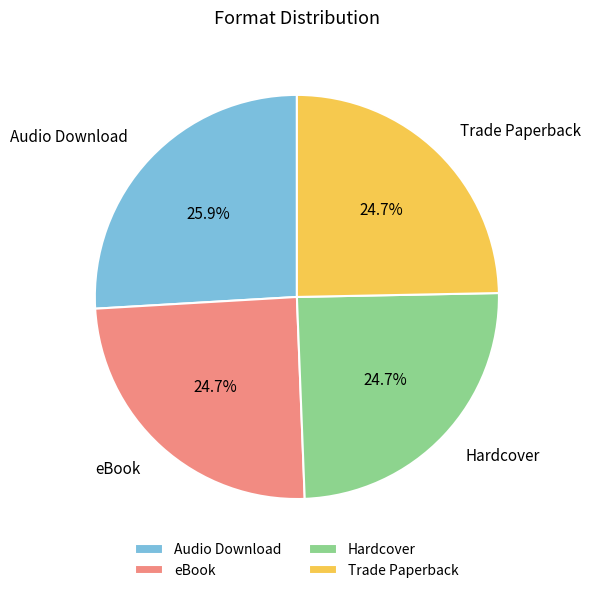

Combined, what portion of the pie is eBook and Audio Download?

50.6%